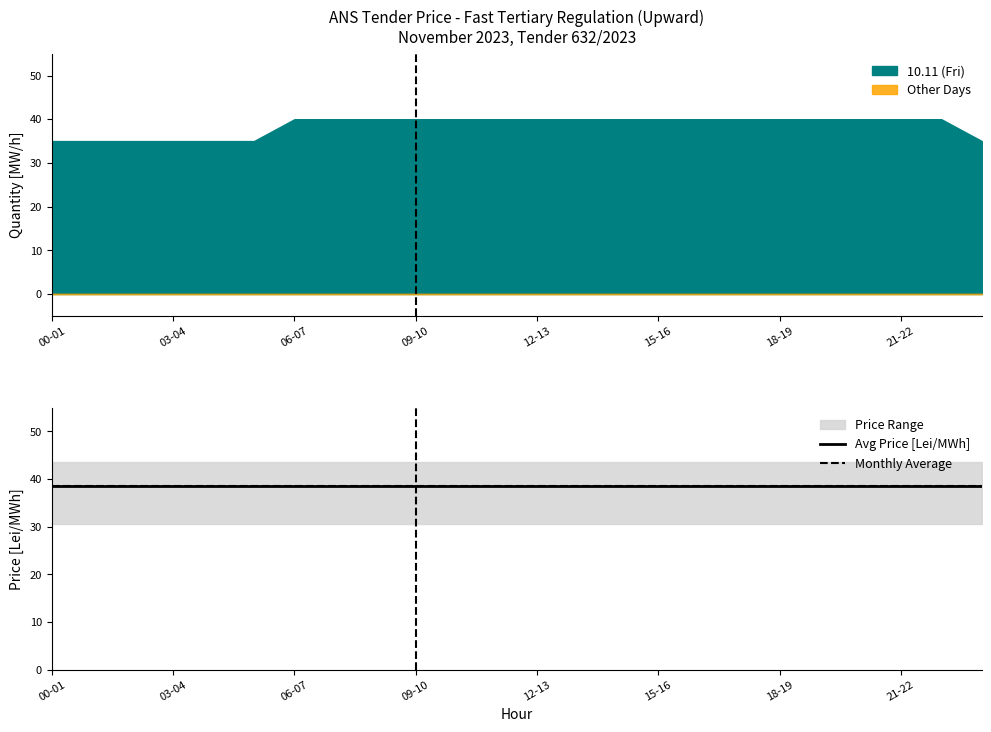

What is the difference between the second highest and second lowest values in the 10.11 (Fri) series?

5